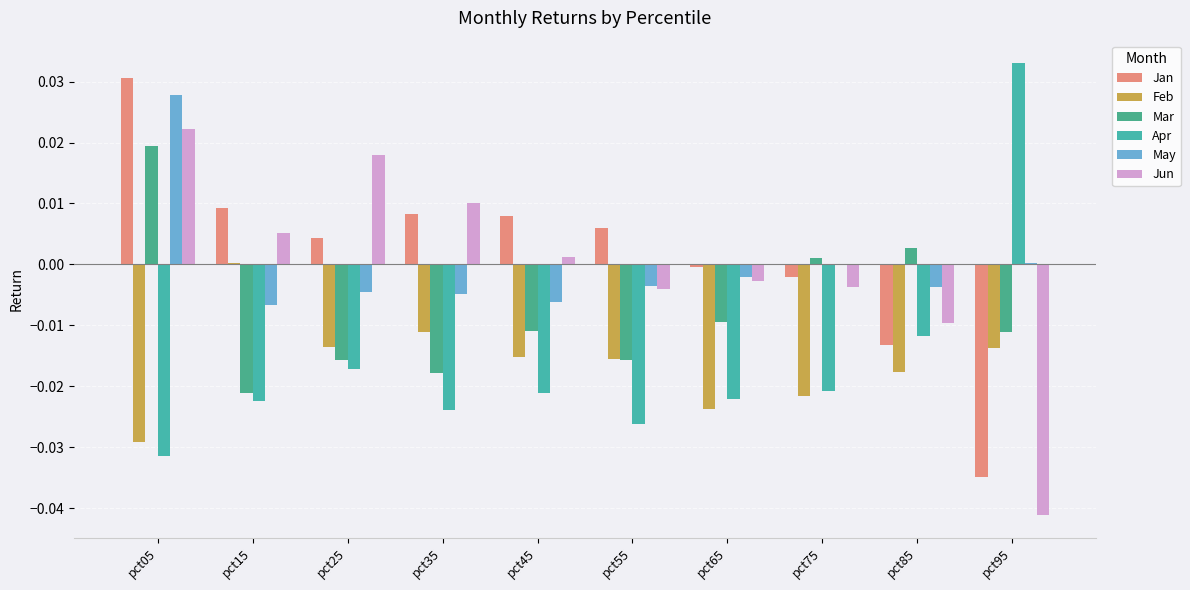

Does the chart contain stacked bars?

No